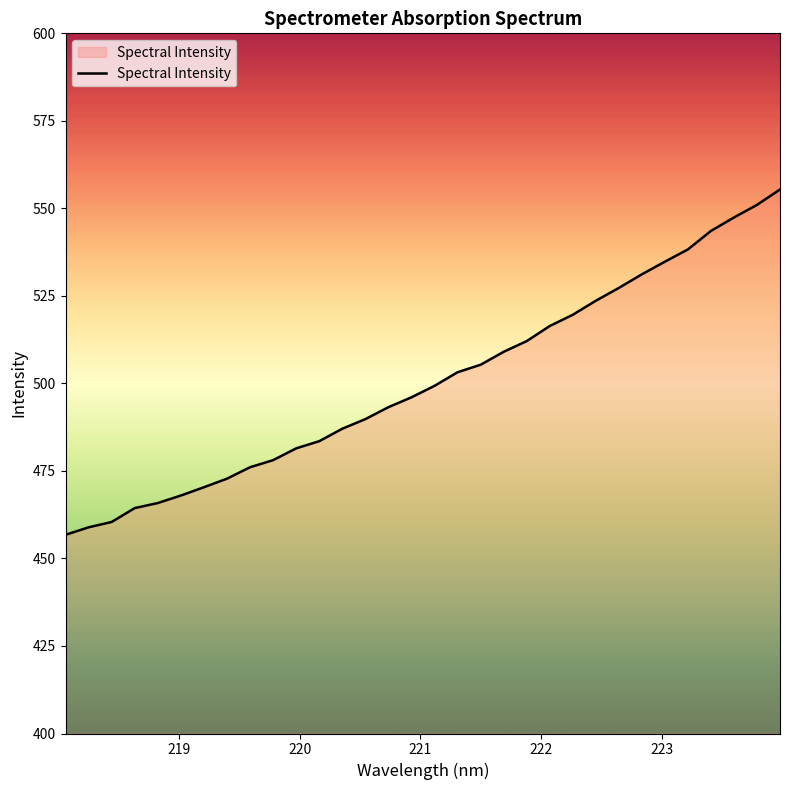

What is the greatest value displayed?

555.4